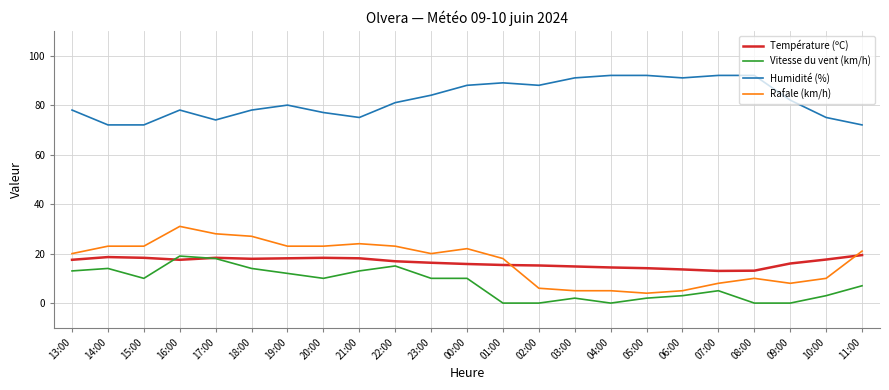

True or false: Température (ºC) has a value of 13.6 at 06:00.

True